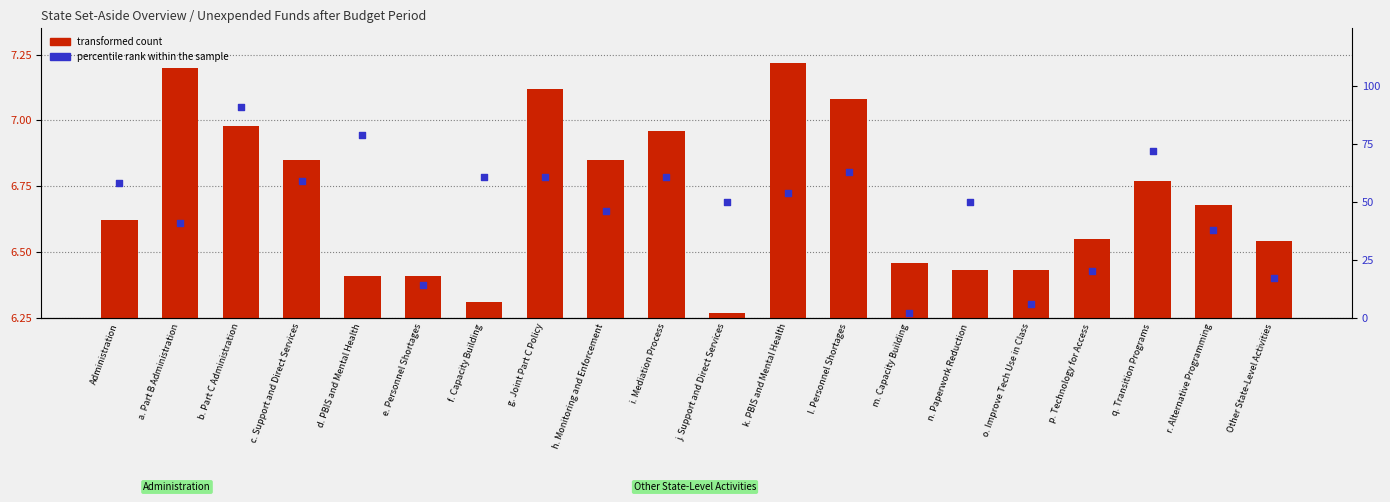

Which series contains the highest Y value?

percentile rank within the sample